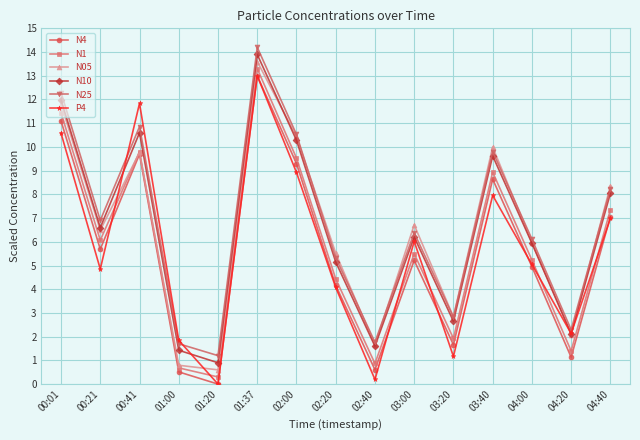

What is the label of the 9th point from the left?

02:40